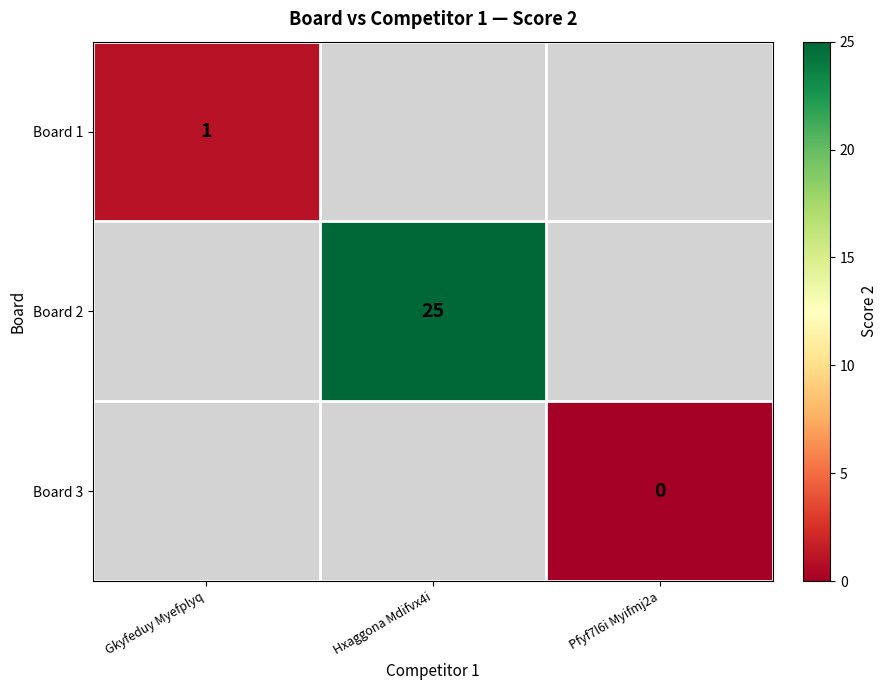

The Board 1 series shows 0 at Gkyfeduy Myefplyq. True or false?

False